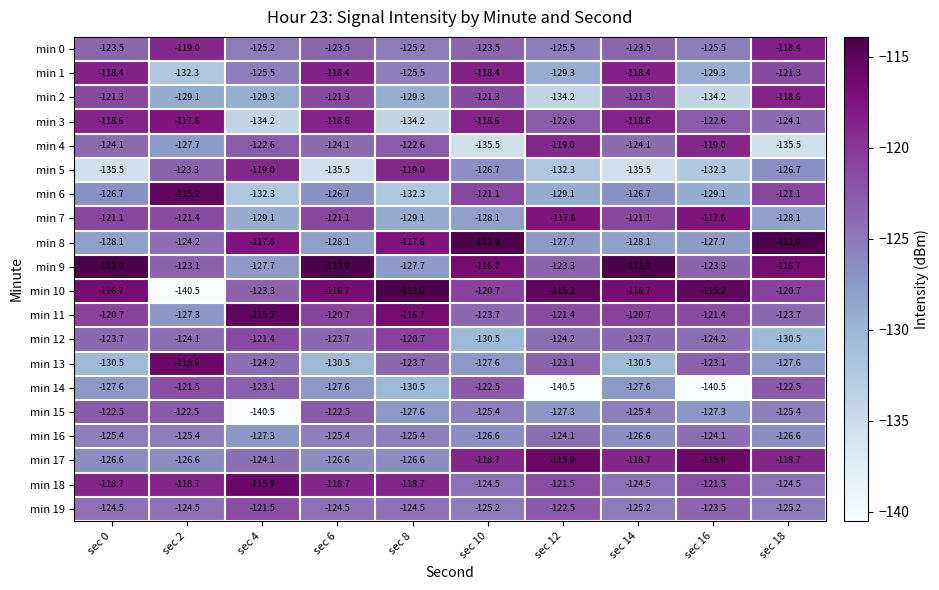

Which series has the widest spread of values?

min 10